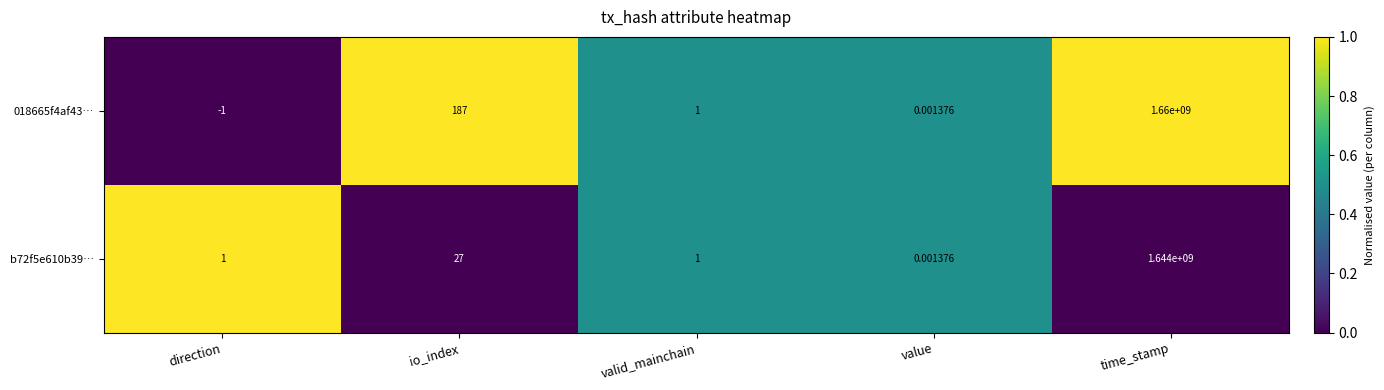

At which category is the sum across all series the highest?

time_stamp